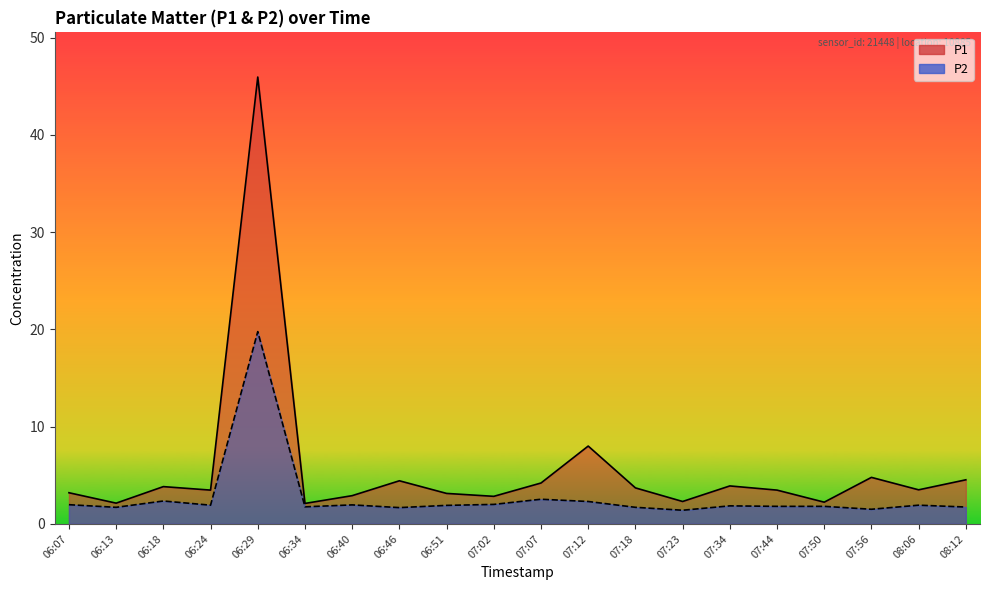

Reading left to right, list all the values displayed in this chart.

P1: 06:07=3.2	06:13=2.1	06:18=3.8	06:24=3.5	06:29=46.0	06:34=2.1	06:40=2.9	06:46=4.4	06:51=3.1	07:02=2.8	07:07=4.2	07:12=8.0	07:18=3.7	07:23=2.3	07:34=3.9	07:44=3.5	07:50=2.2	07:56=4.8	08:06=3.5	08:12=4.5
P2: 06:07=2.0	06:13=1.7	06:18=2.4	06:24=1.9	06:29=19.8	06:34=1.8	06:40=1.9	06:46=1.7	06:51=1.9	07:02=2.0	07:07=2.5	07:12=2.3	07:18=1.7	07:23=1.4	07:34=1.9	07:44=1.8	07:50=1.8	07:56=1.5	08:06=1.9	08:12=1.7